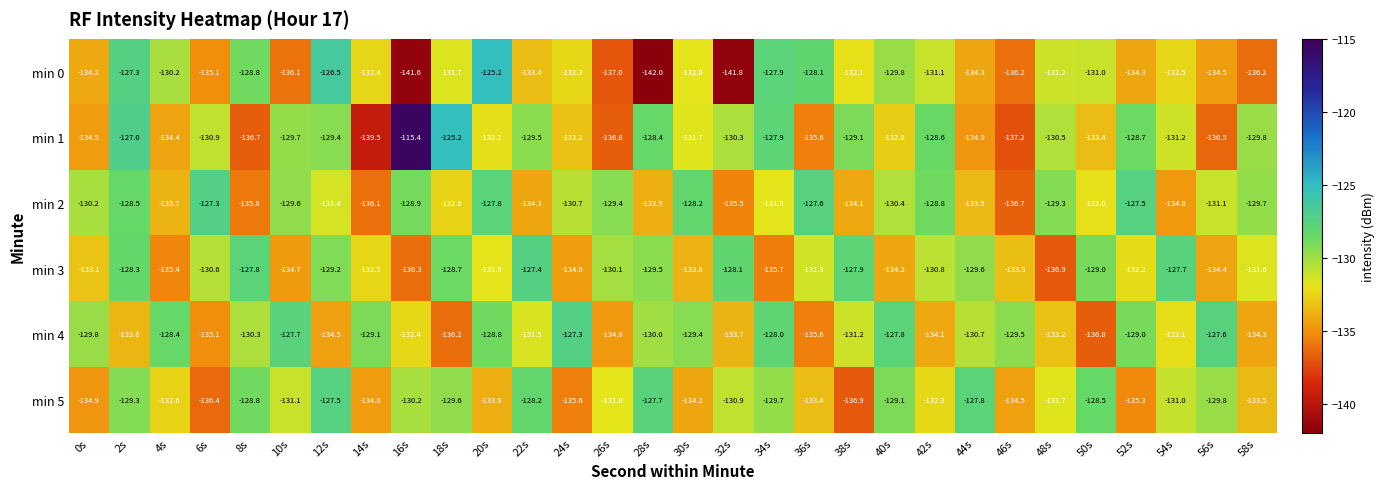

True or false: min 4 has a value of -132.1 at 54s.

True